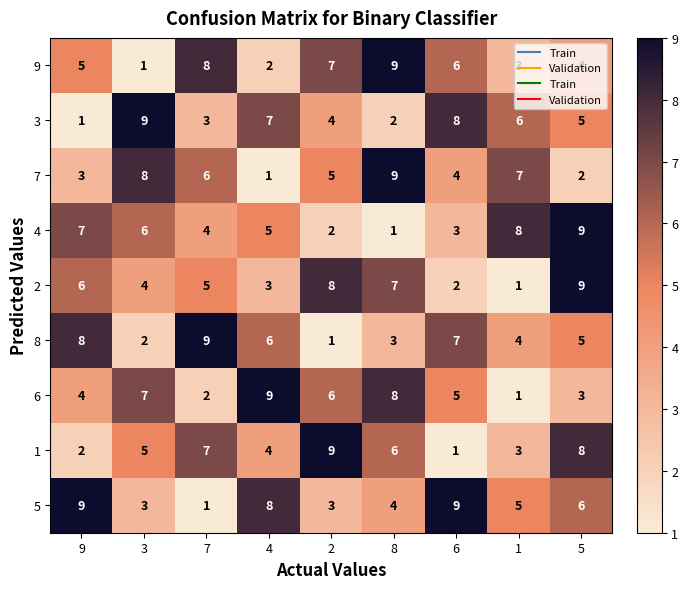

Is it true that 3 equals 3 at 5?

False